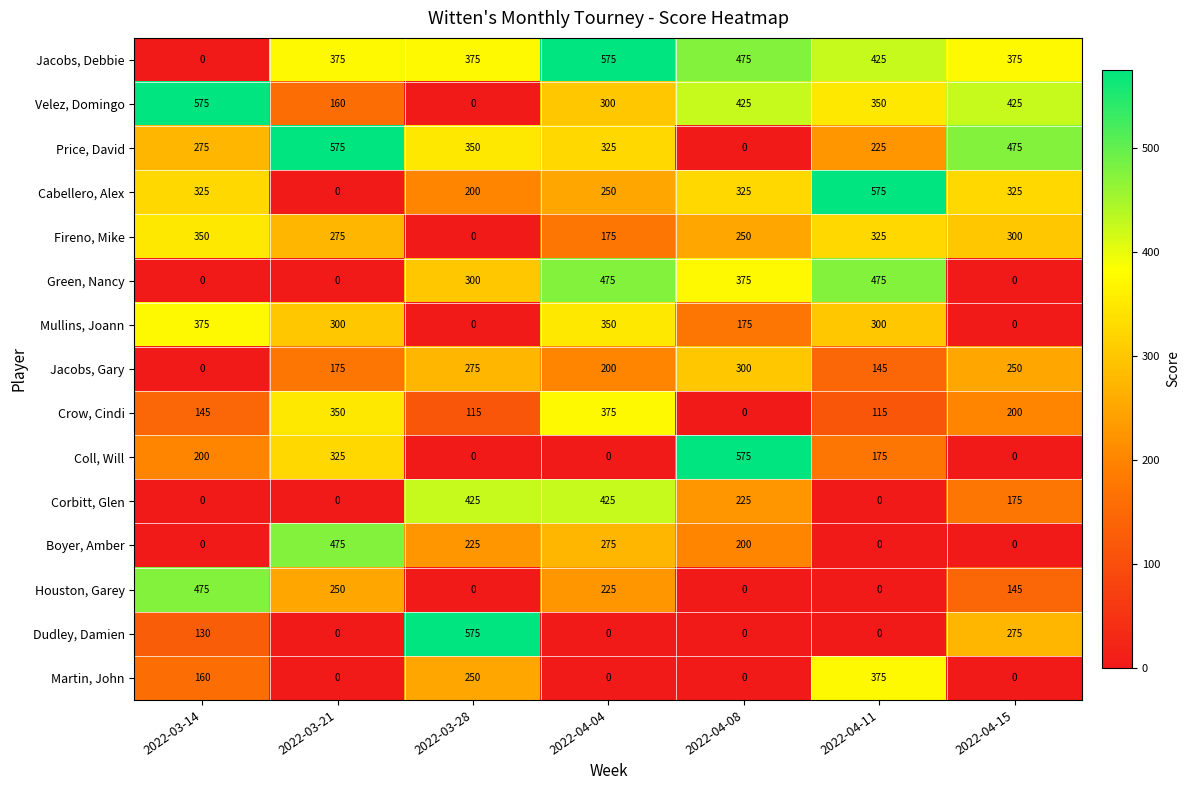

What is the maximum value for Cabellero, Alex?

575